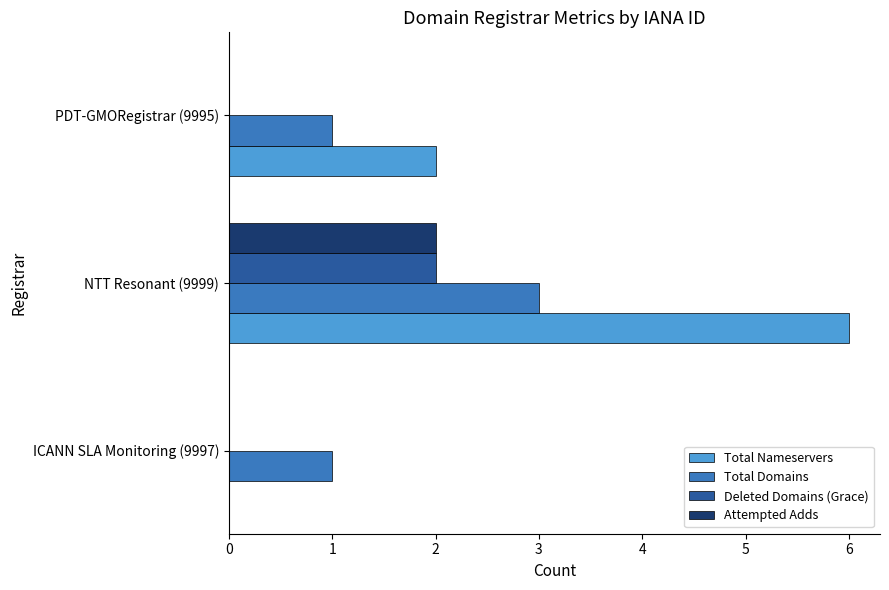

What is the greatest value displayed?

6